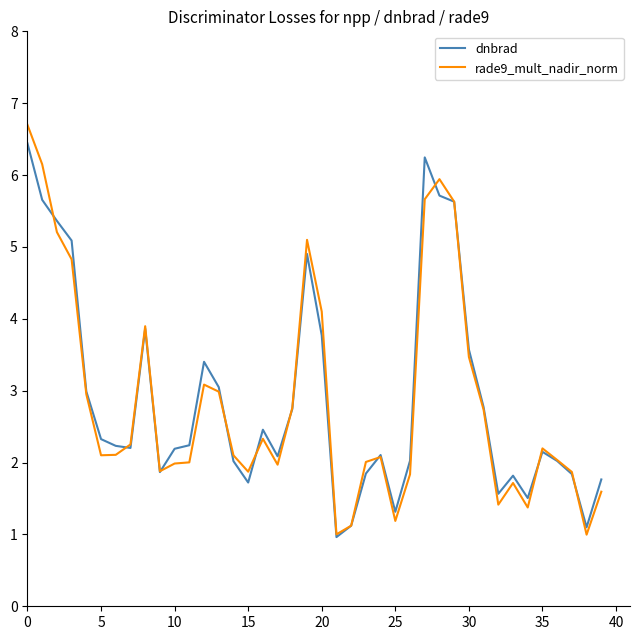

What is the minimum value for rade9_mult_nadir_norm?

1.0